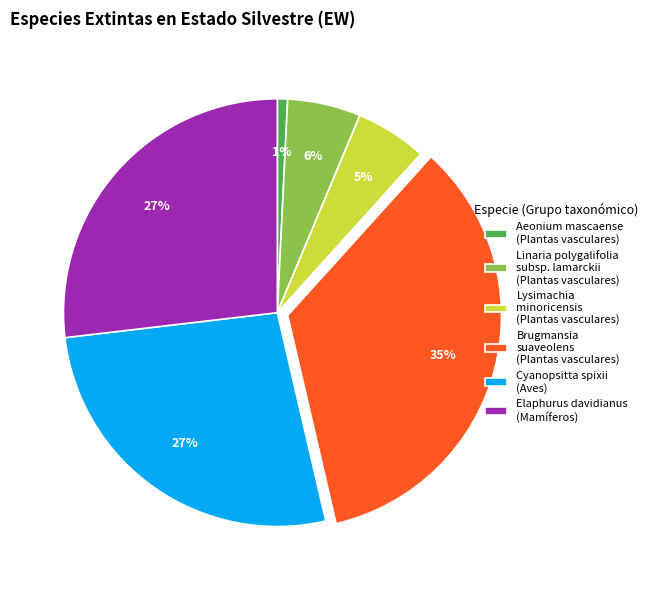

Is the sum of Linaria polygalifolia subsp. lamarckii (Plantas vasculares) and Elaphurus davidianus (Mamíferos) greater than half?

No